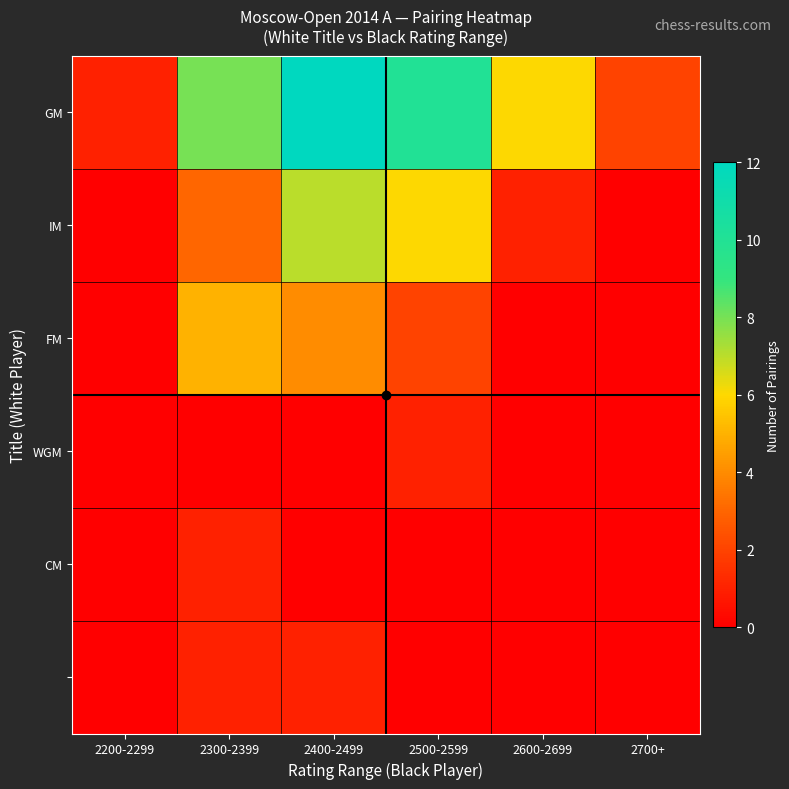

What is the maximum value shown in the chart?

12